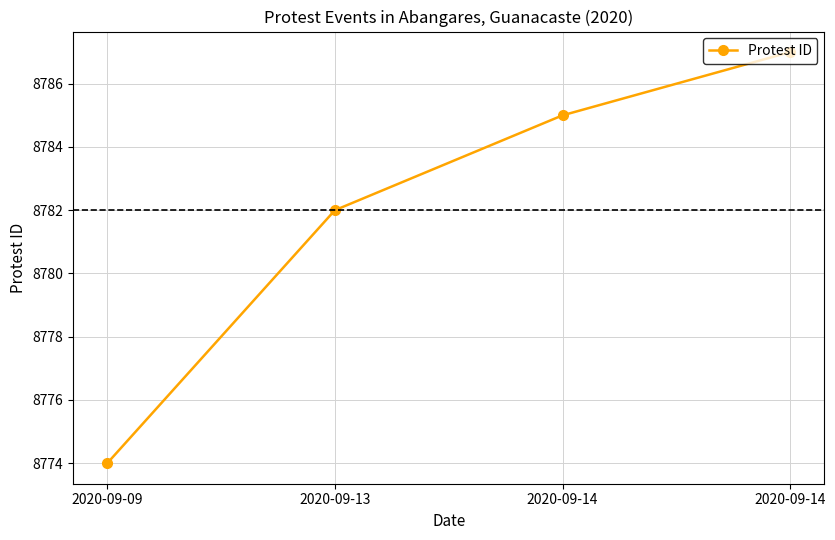

List the labels in order of value, smallest first.

2020-09-09, 2020-09-13, 2020-09-14, 2020-09-14